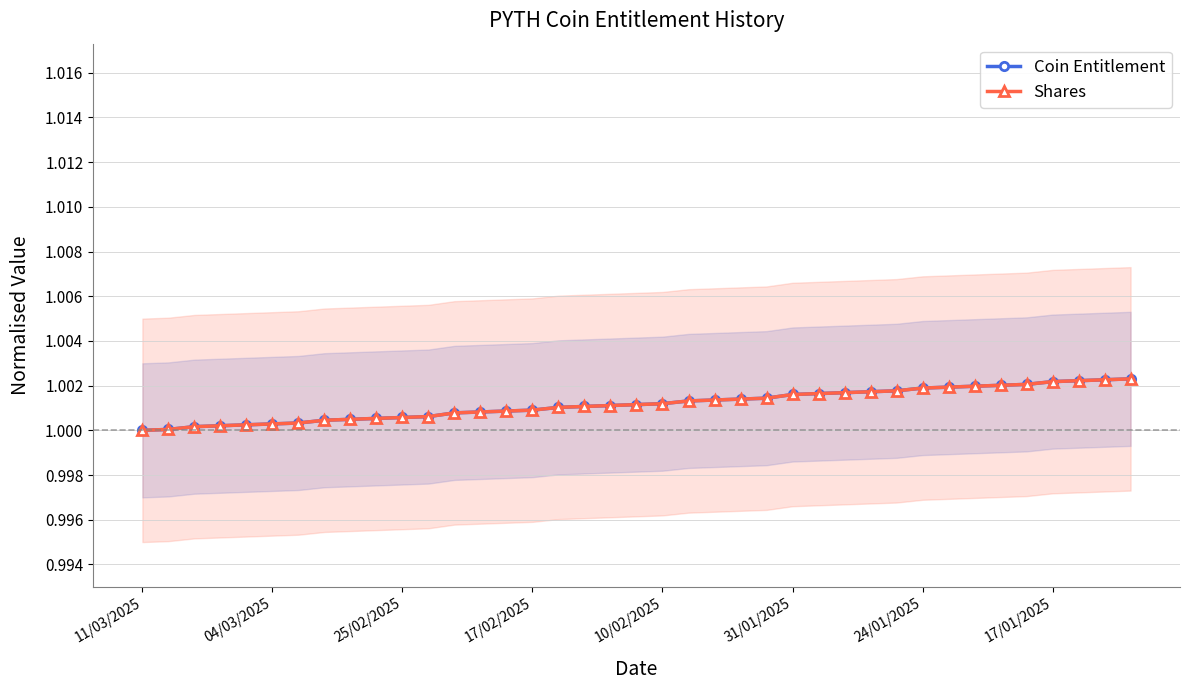

True or false: Shares and Coin Entitlement cross at least once.

False